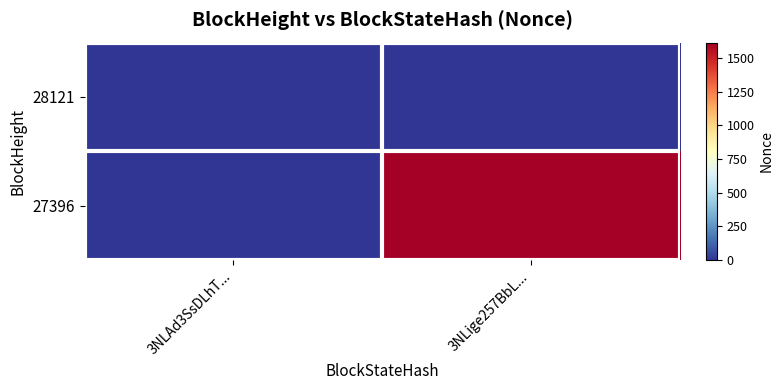

Reading left to right, list all the values displayed in this chart.

28121: 3NLAd3SsDLhT...=0	3NLige257BbL...=0
27396: 3NLAd3SsDLhT...=0	3NLige257BbL...=1615